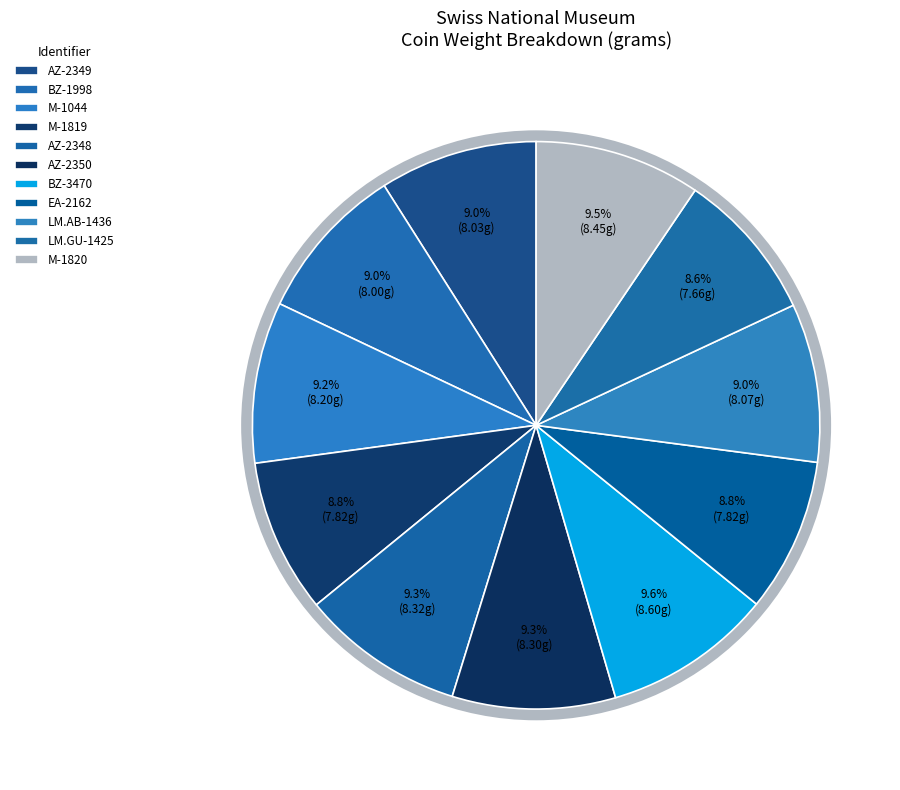

Which category has the smallest portion of the pie?

LM.GU-1425